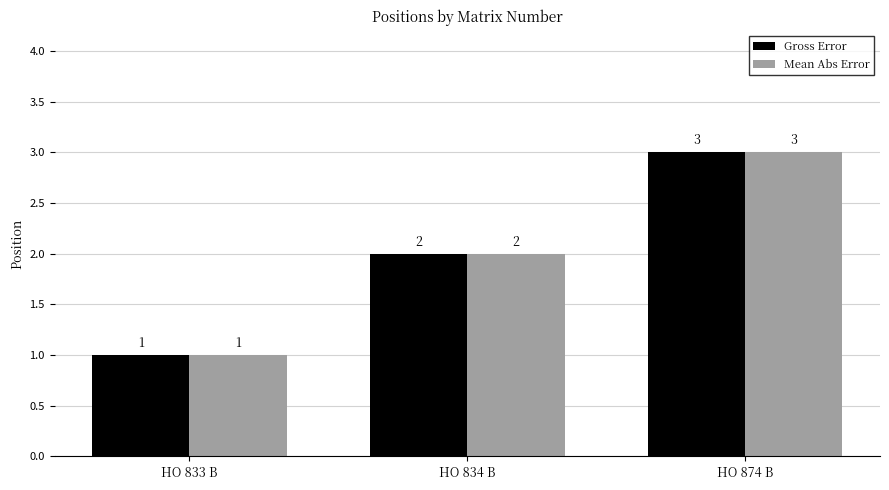

At which category is the sum across all series the highest?

HO 874 B